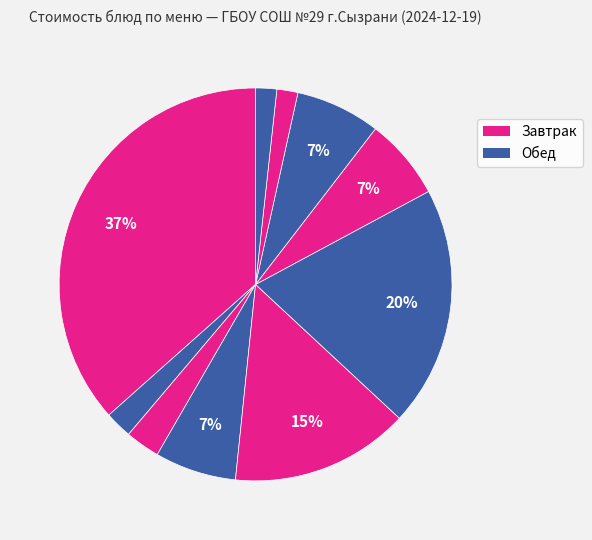

Count the number of slices in the pie.

10